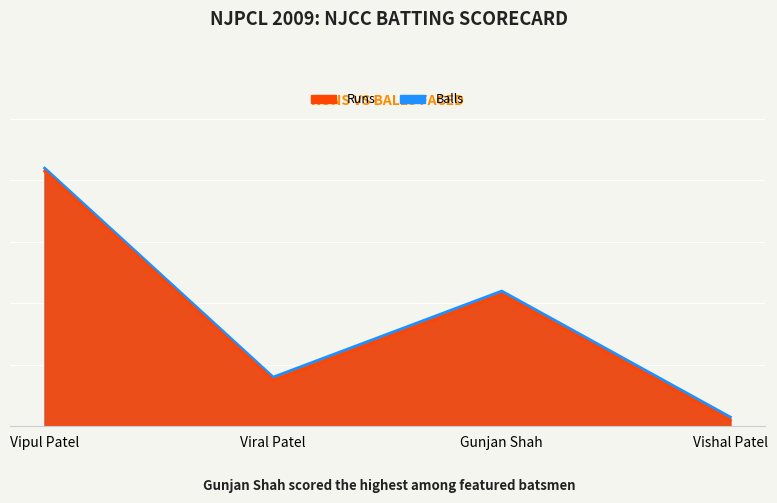

What is the difference between the maximum and second lowest values in the Balls series?

68